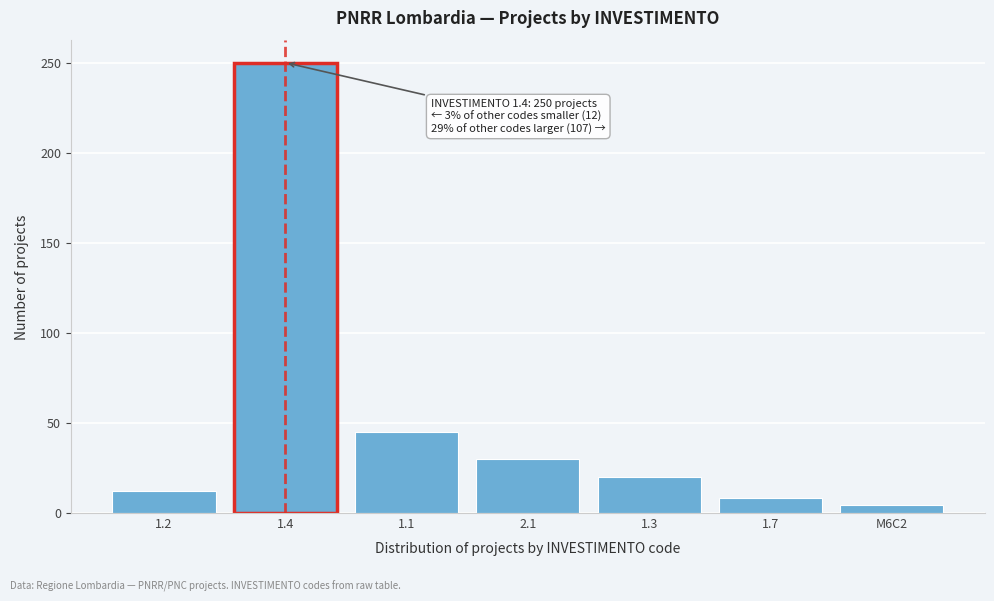

Reading left to right, transcribe all the data shown in this chart.

1.2=12	1.4=250	1.1=45	2.1=30	1.3=20	1.7=8	M6C2=4